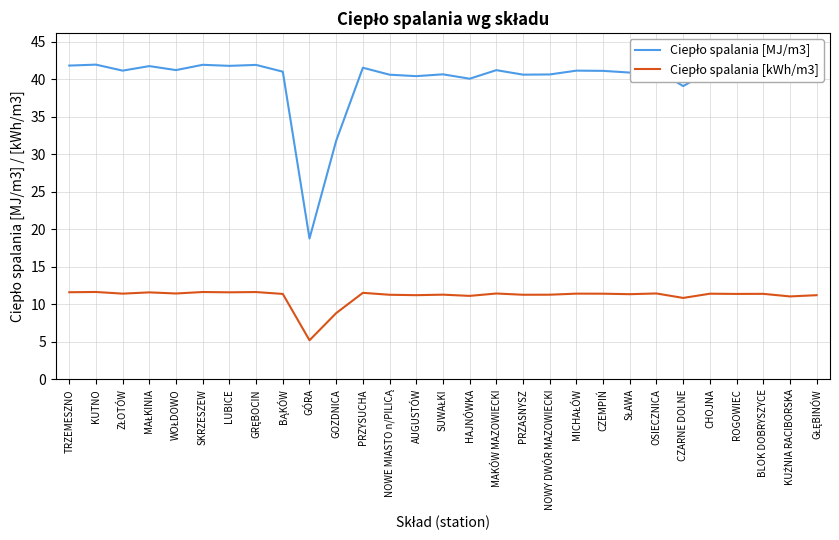

Is this an area chart (filled region under the line)?

No